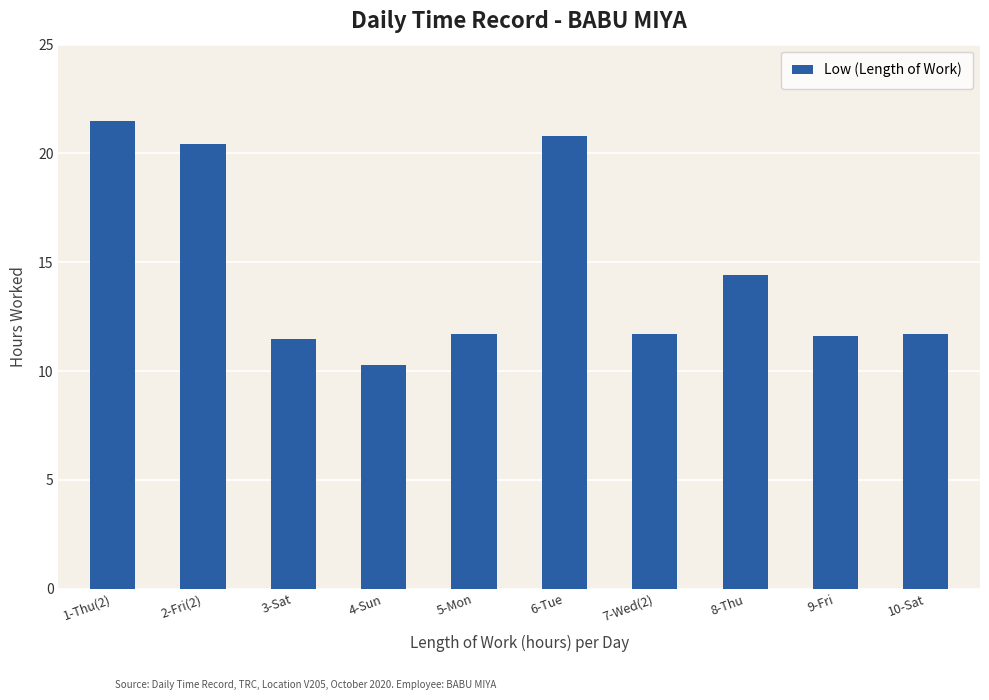

The value at 5-Mon is 16.1. True or false?

False